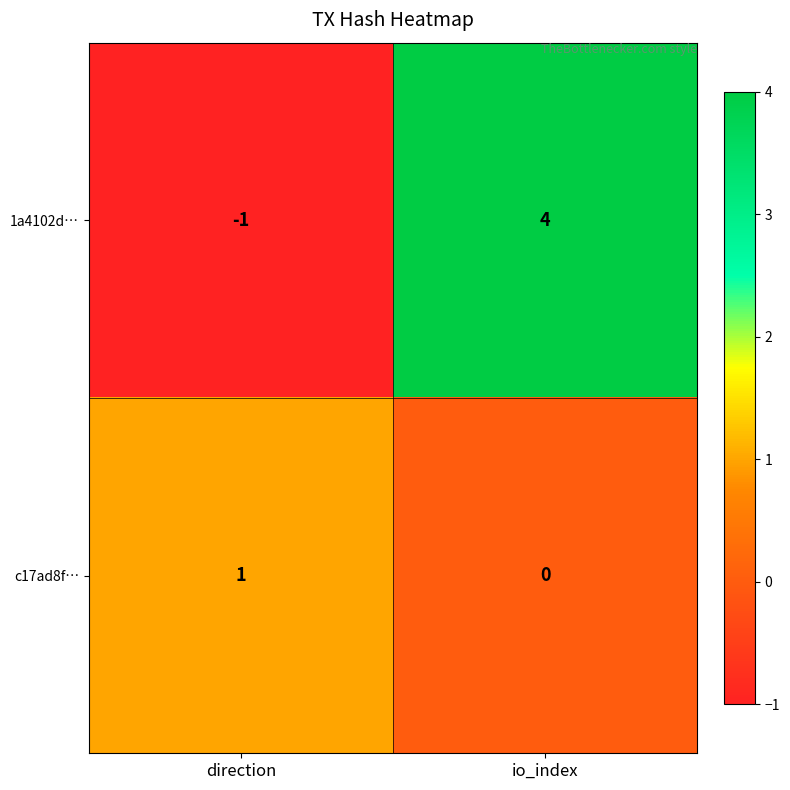

At which label is 1a4102d… closest to 1?

direction